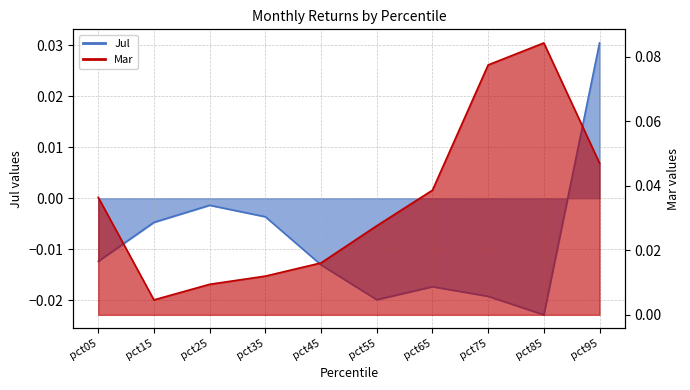

In Mar, how many points are higher than both neighbors (excluding endpoints)?

1